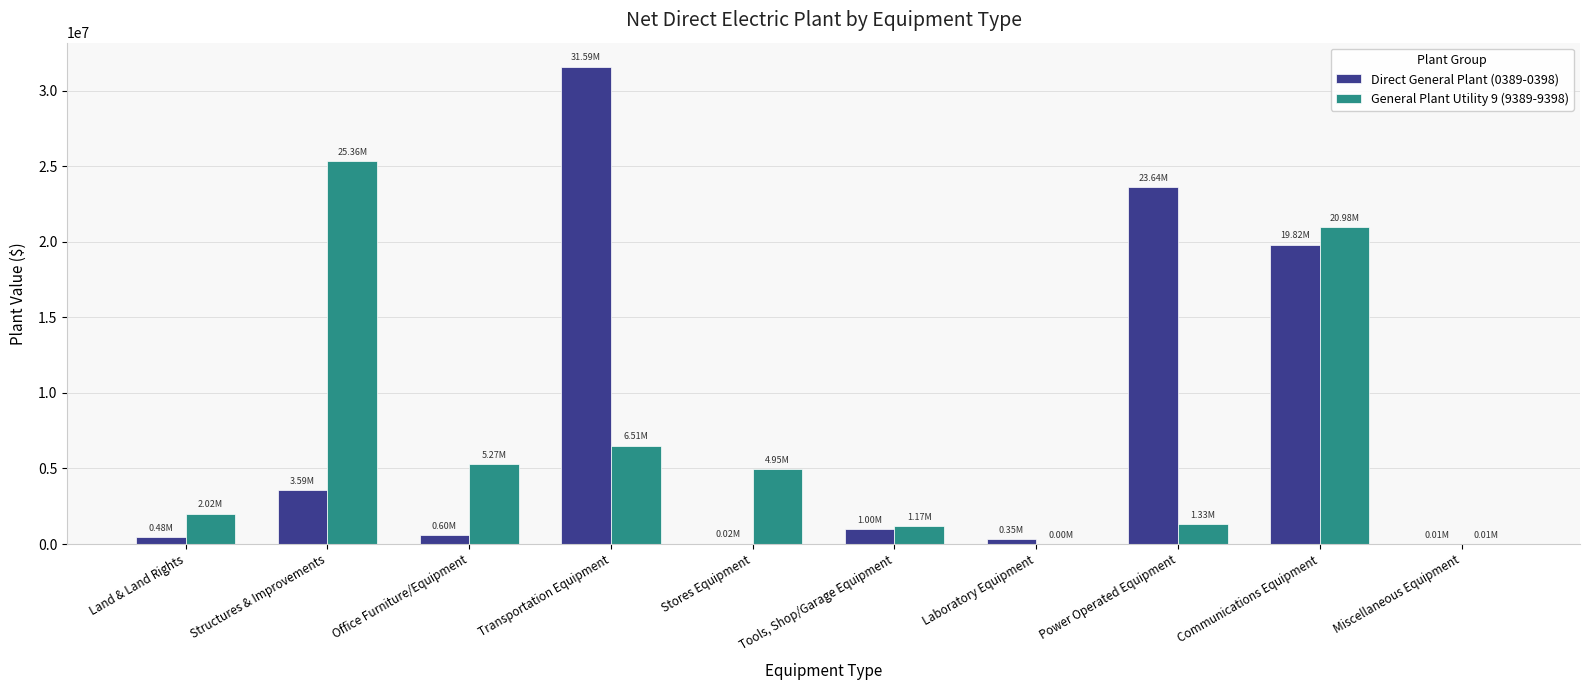

How many groups of bars are there?

10